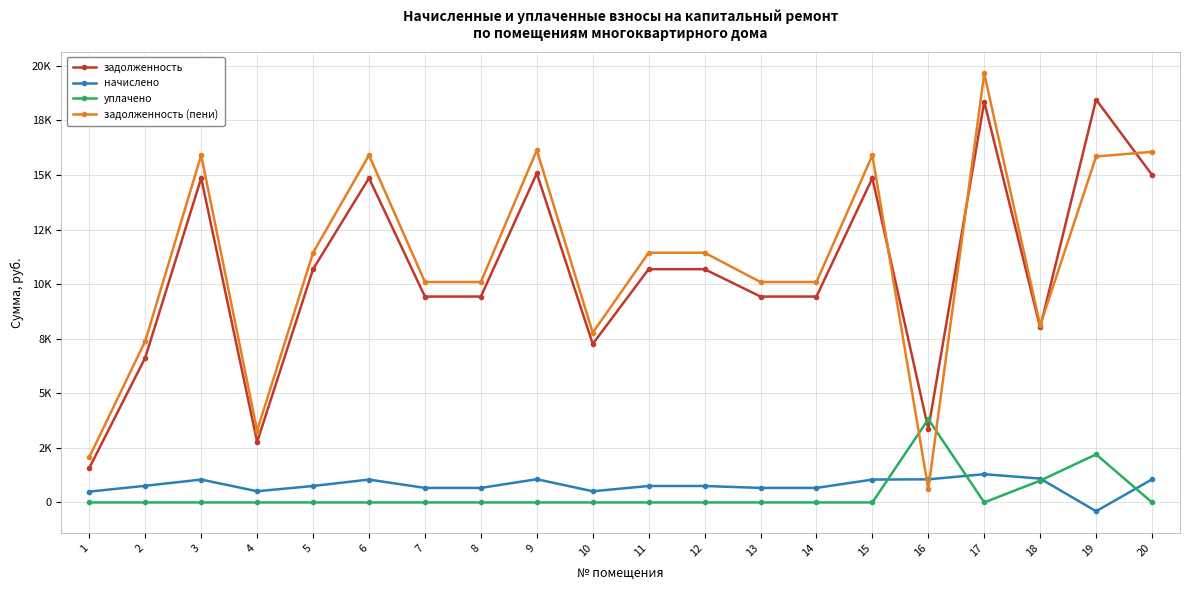

What is the sum of all задолженность (пени) values?

219362.6